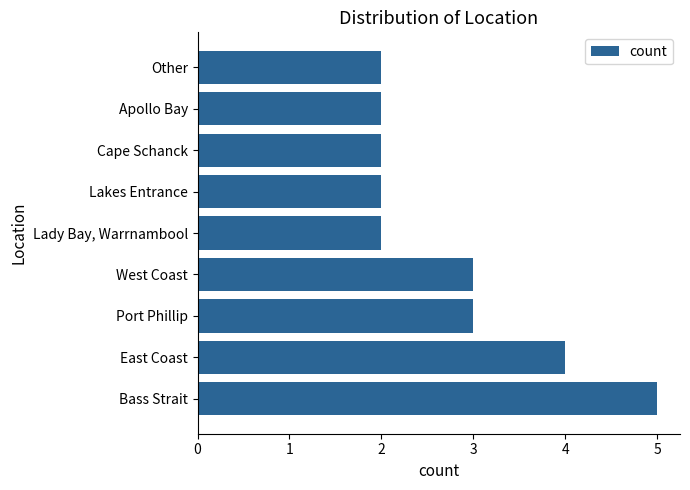

Reading bottom to top, list all the values displayed in this chart.

5	4	3	3	2	2	2	2	2